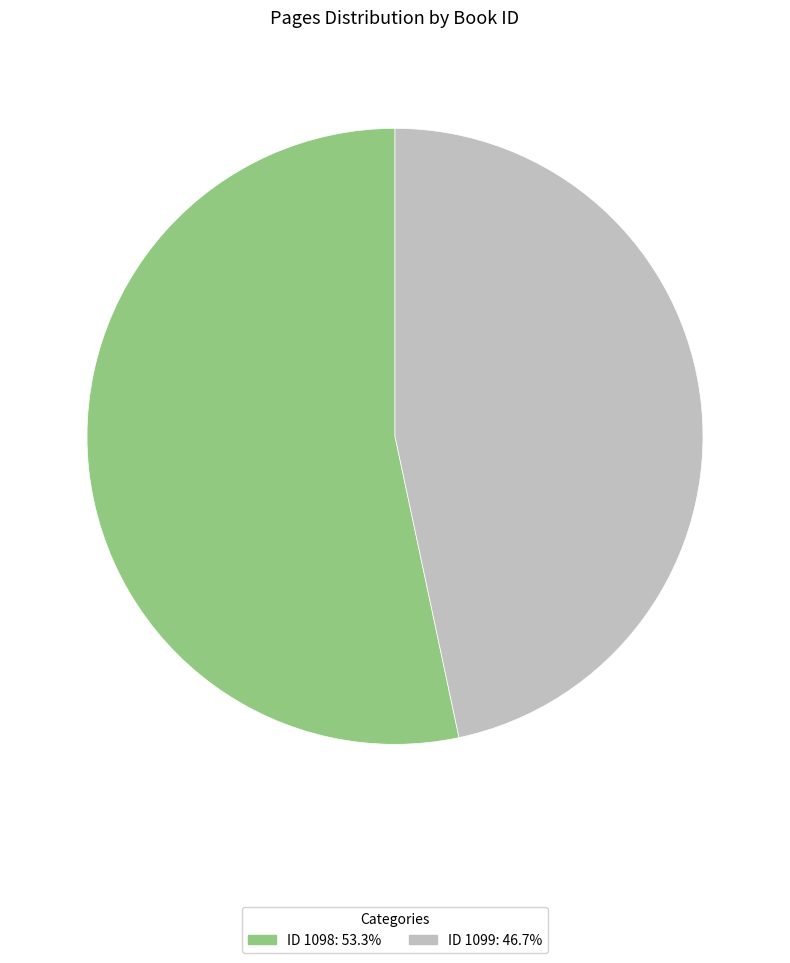

Is there any slice that represents more than half of the pie?

Yes